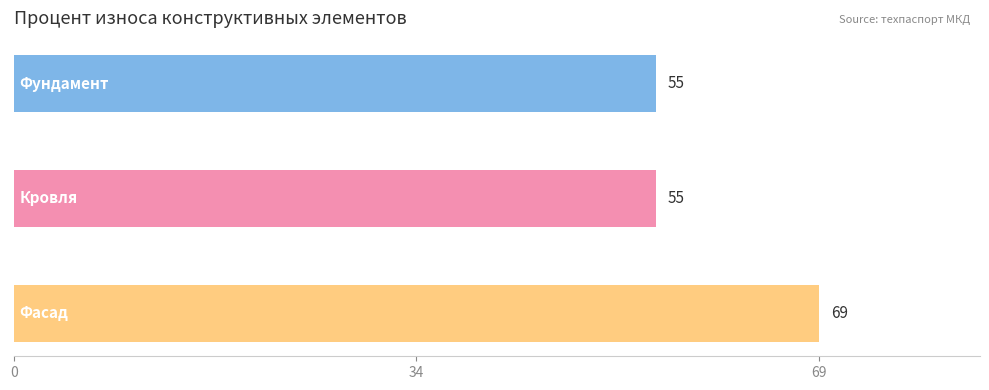

What is the average value?

59.7